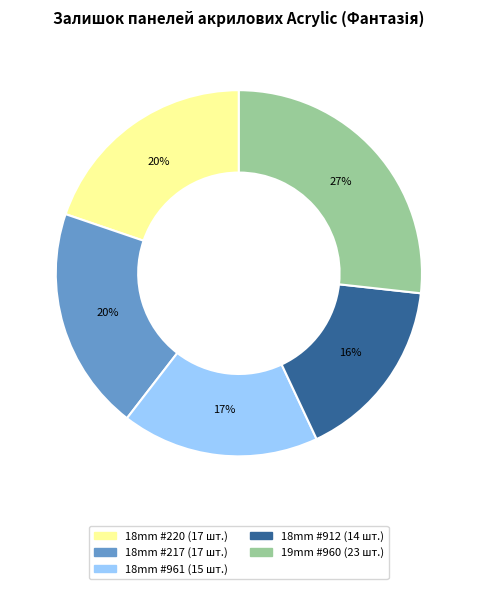

Does any single category account for the majority?

No